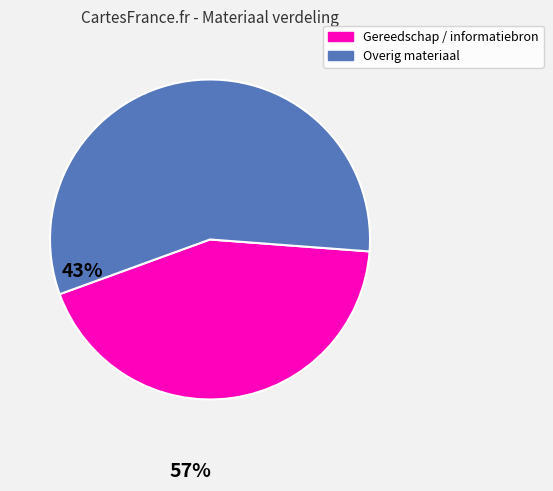

Does any single category account for the majority?

Yes